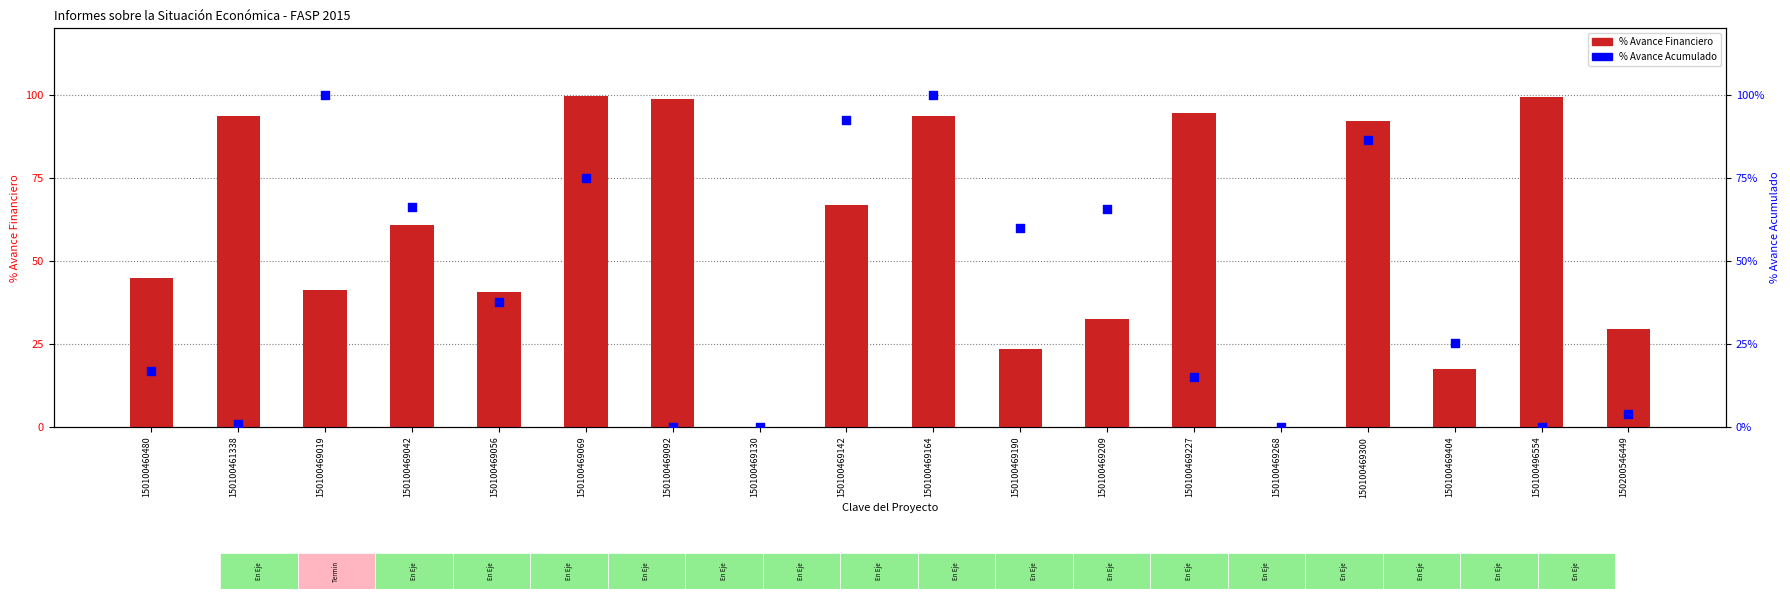

What is the total value across all series at 150100469019?

140.9